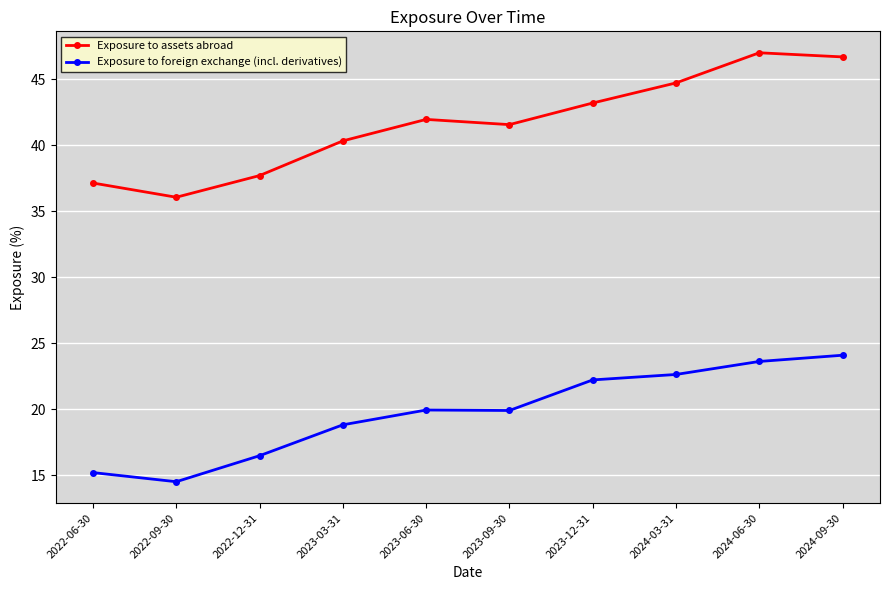

Rank the series by their maximum value, from lowest to highest.

Exposure to foreign exchange (incl. derivatives), Exposure to assets abroad